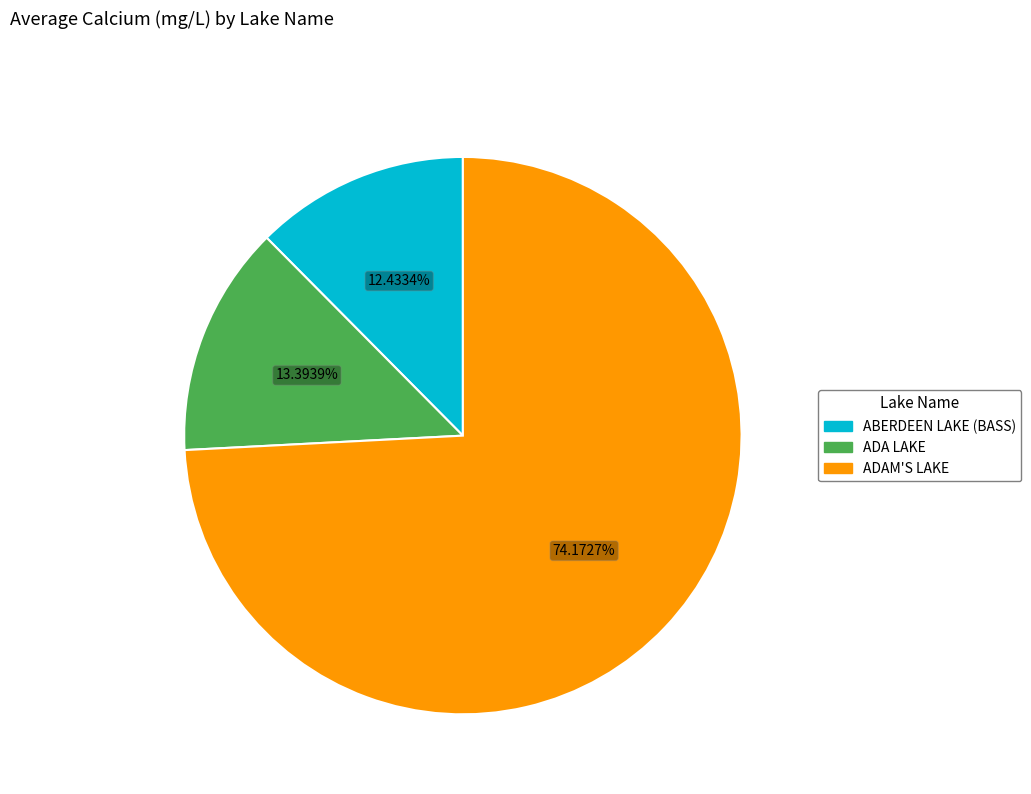

Is there any slice that represents more than half of the pie?

Yes